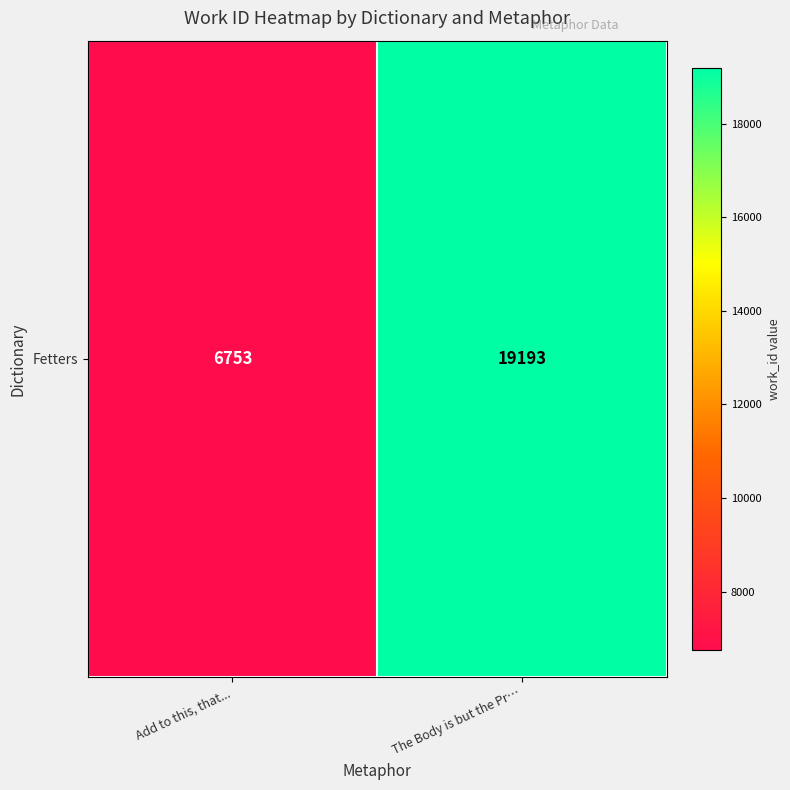

What is the maximum value shown in the chart?

19193